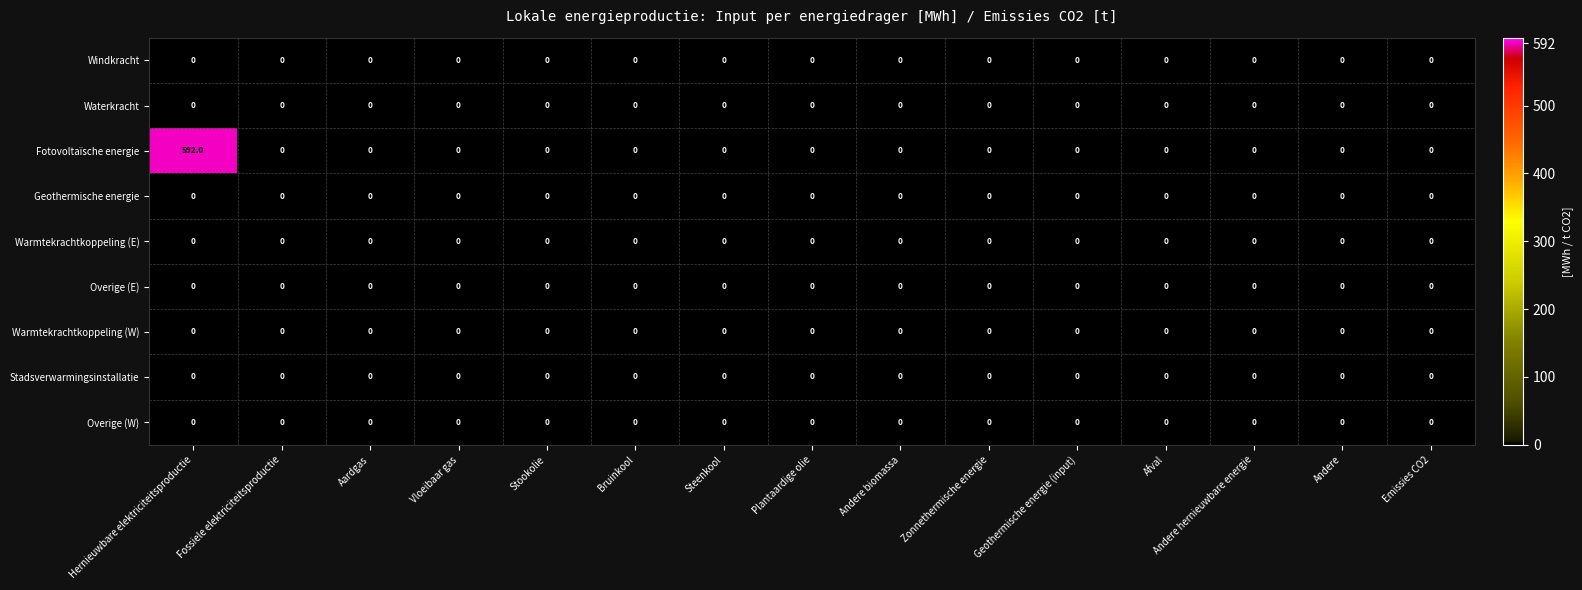

Which series has the largest range (max minus min)?

Fotovoltaïsche energie